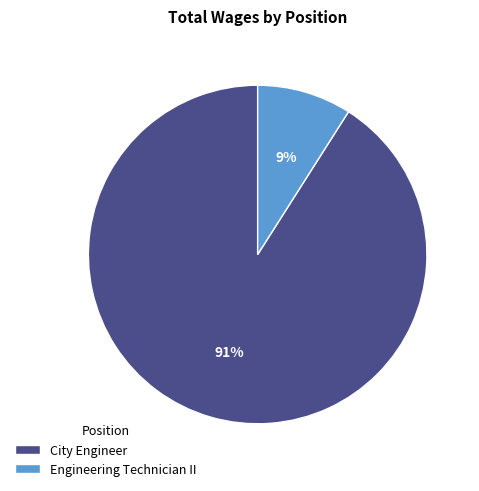

What percentage is the Engineering Technician II slice, to the nearest percent?

9%